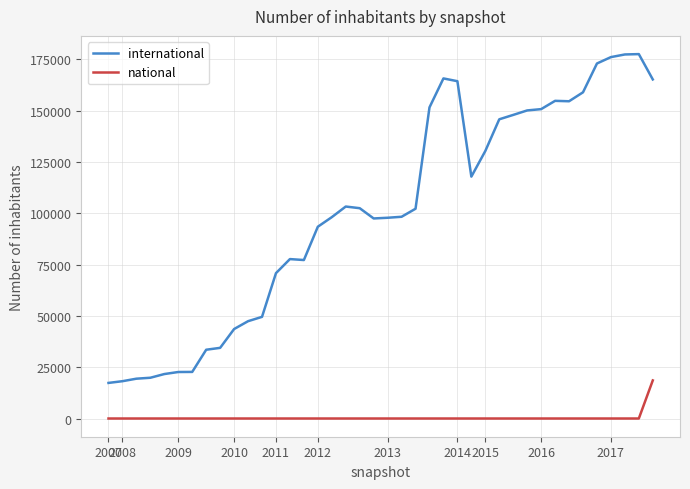

True or false: international and national intersect in this chart.

False